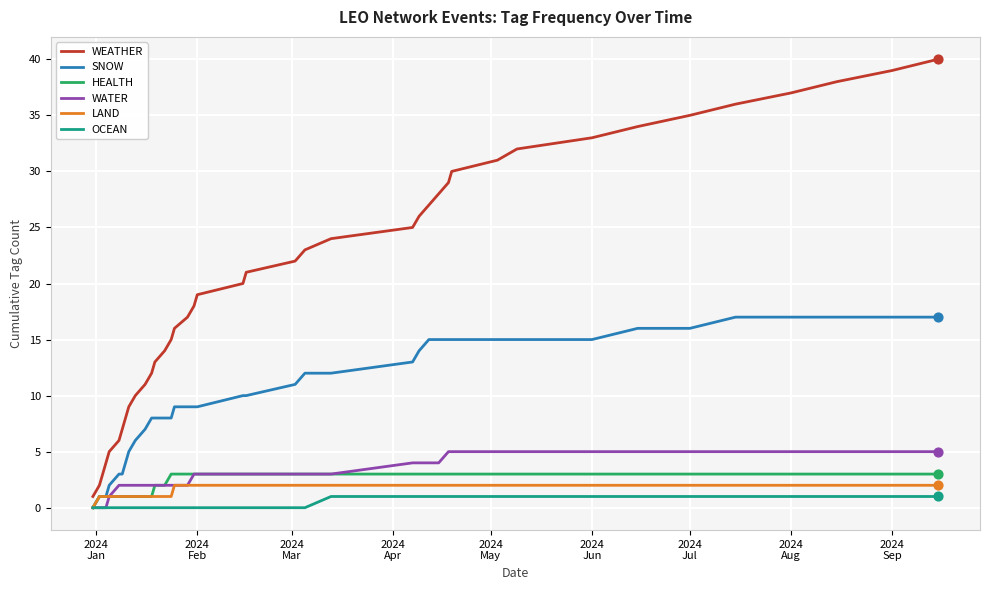

Which series has the largest total across all categories?

WEATHER